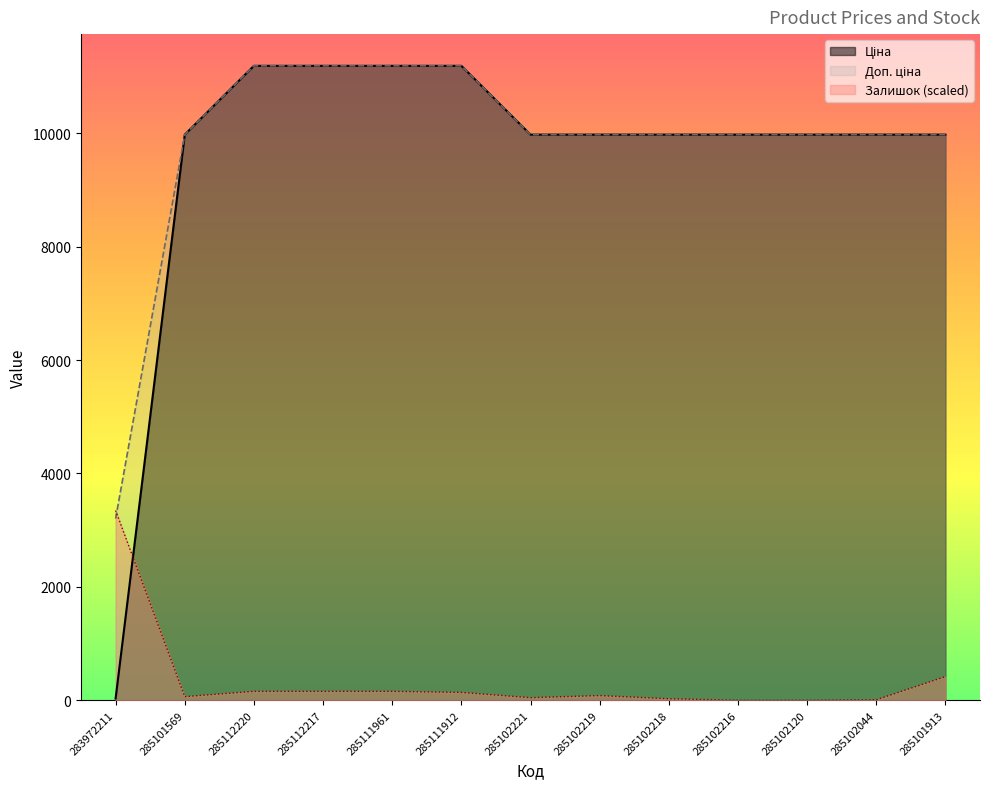

Rank the series by their maximum value, from lowest to highest.

Залишок, Ціна, Доп. ціна